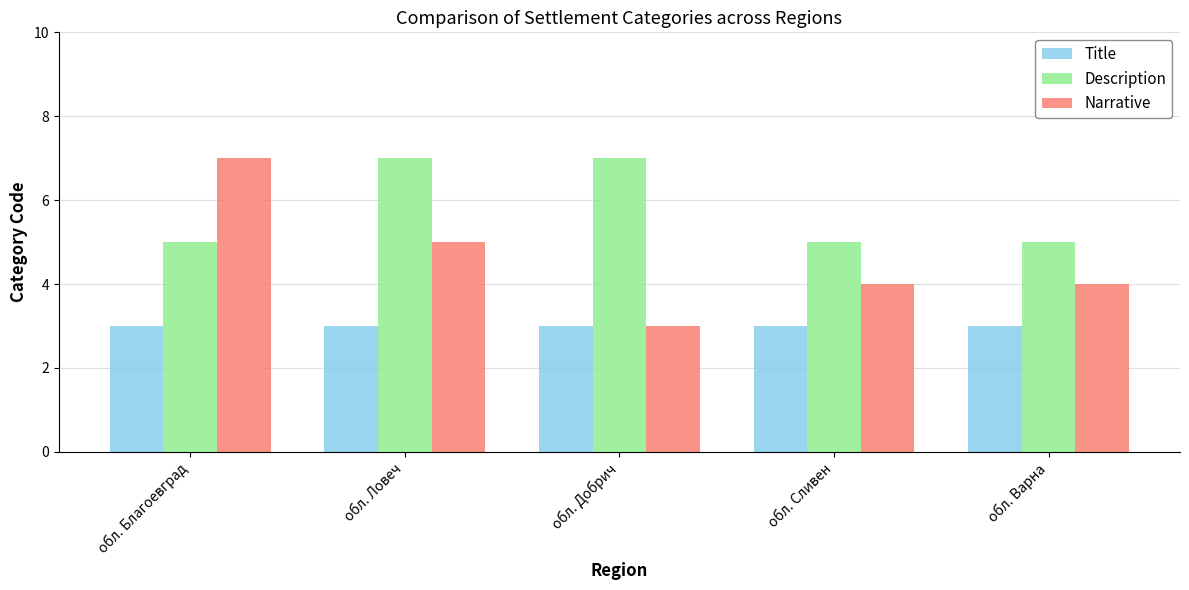

Reading left to right, transcribe all the data shown in this chart.

Title: обл. Благоевград=3	обл. Ловеч=3	обл. Добрич=3	обл. Сливен=3	обл. Варна=3
Description: обл. Благоевград=5	обл. Ловеч=7	обл. Добрич=7	обл. Сливен=5	обл. Варна=5
Narrative: обл. Благоевград=7	обл. Ловеч=5	обл. Добрич=3	обл. Сливен=4	обл. Варна=4